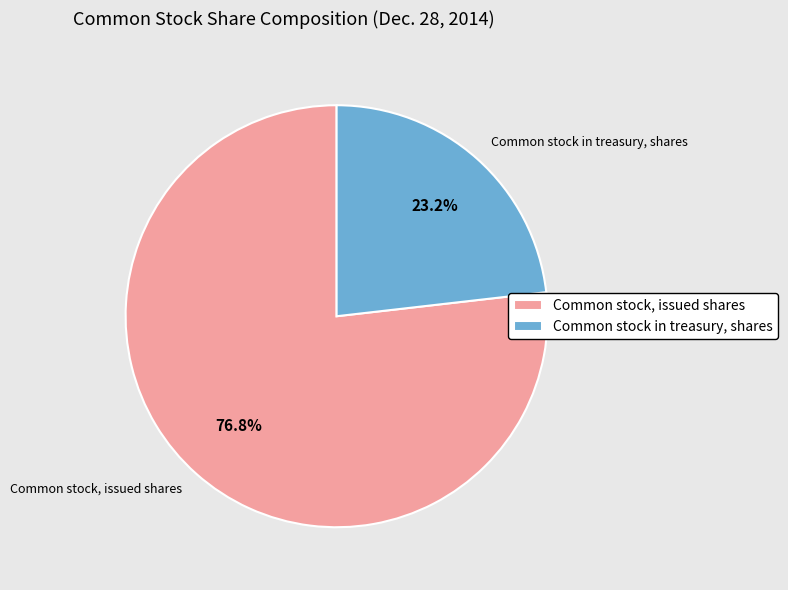

Which category has the biggest portion of the pie?

Common stock, issued shares